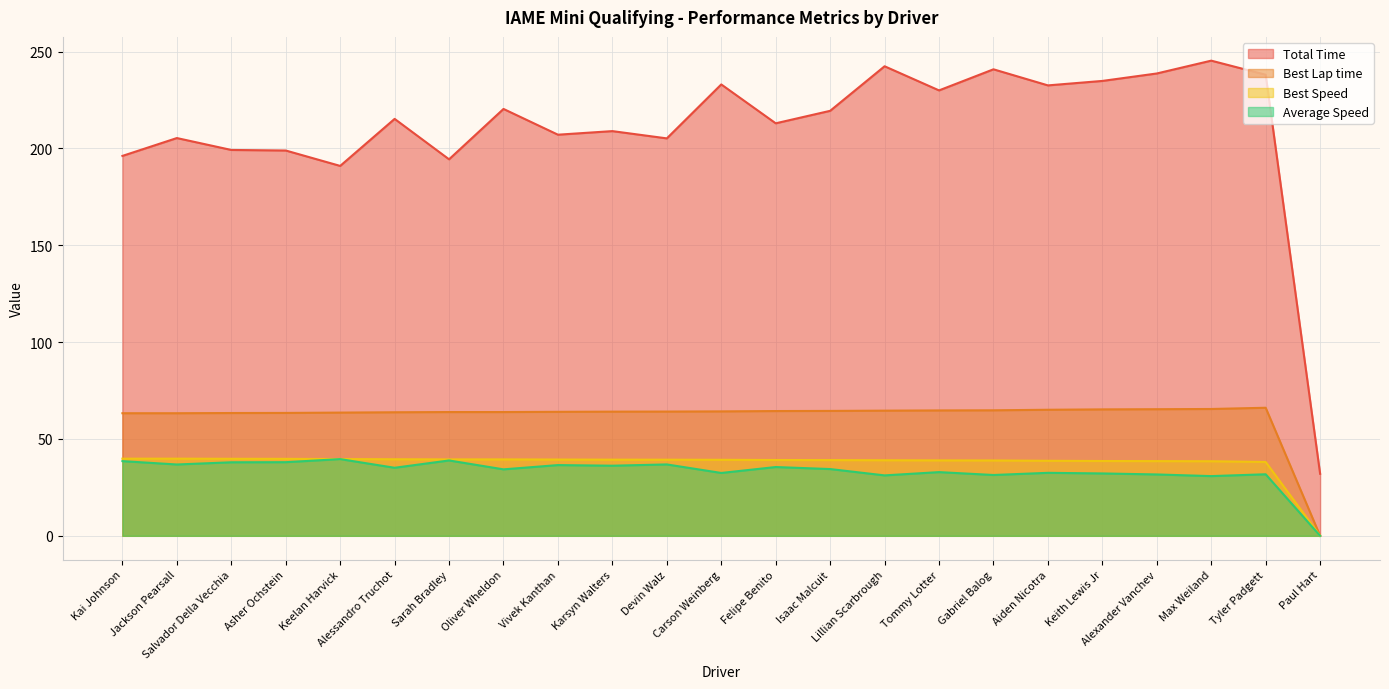

What is the average value of the Average Speed series?

33.3